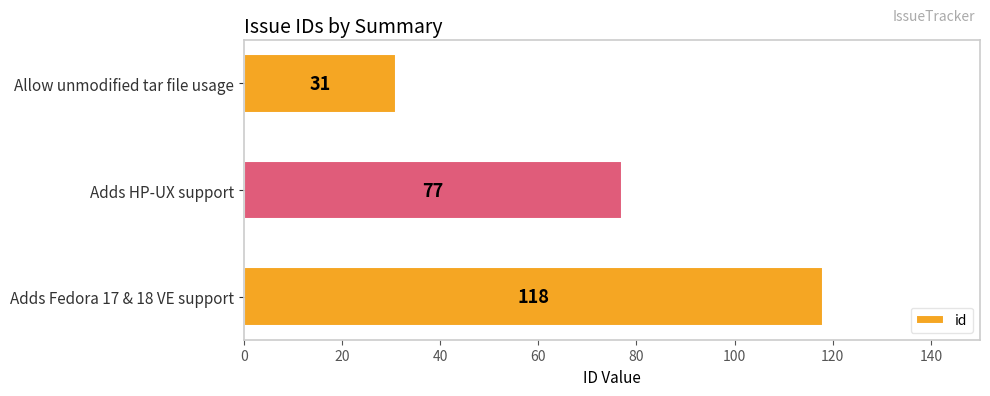

What is the difference between the maximum and minimum values?

87